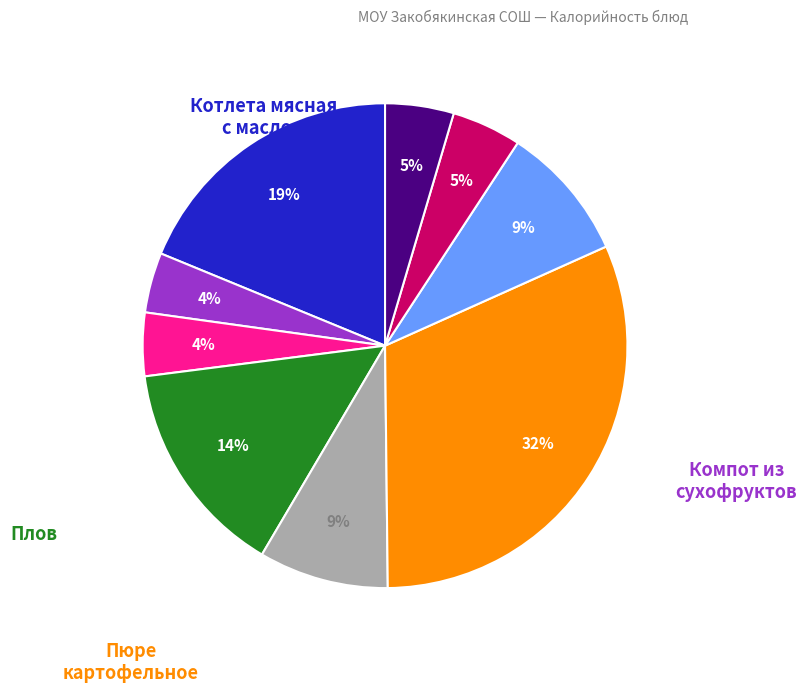

To the nearest percent, what is the difference between the largest and smallest slice percentages?

28%